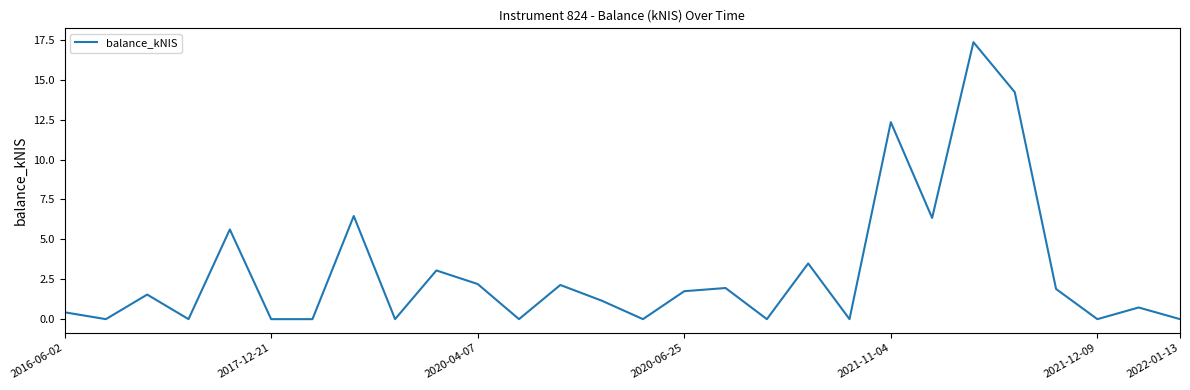

What is the difference between the maximum and minimum values?

17.4